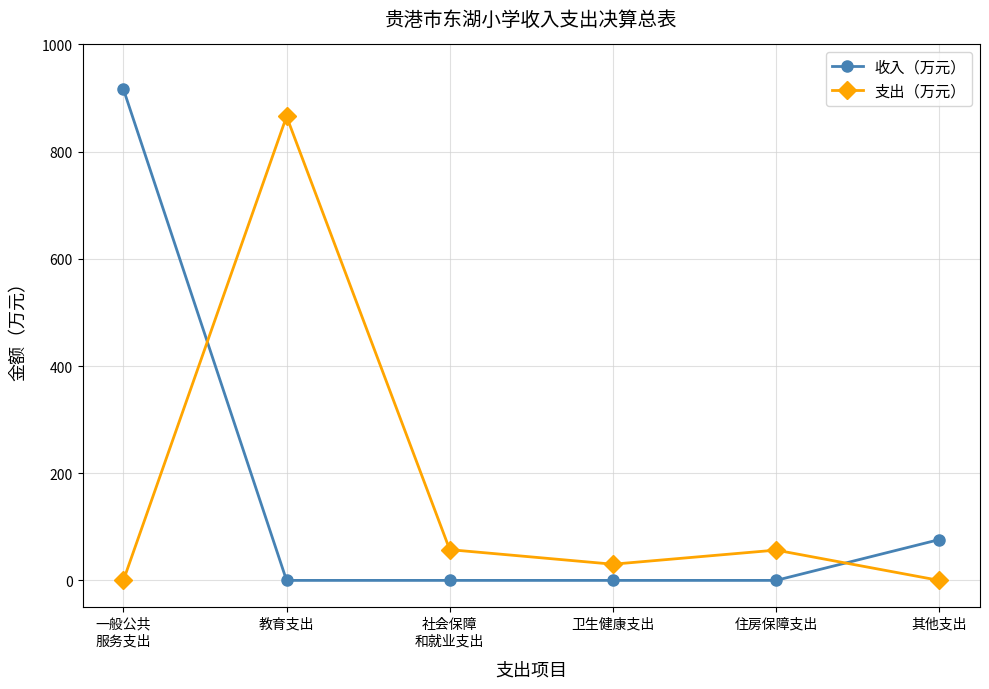

At which category does the chart reach its peak across all series?

一般公共
服务支出